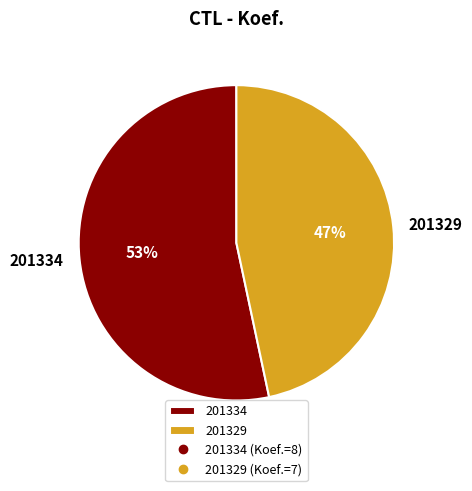

Is the sum of 201329 and 201334 greater than half?

Yes